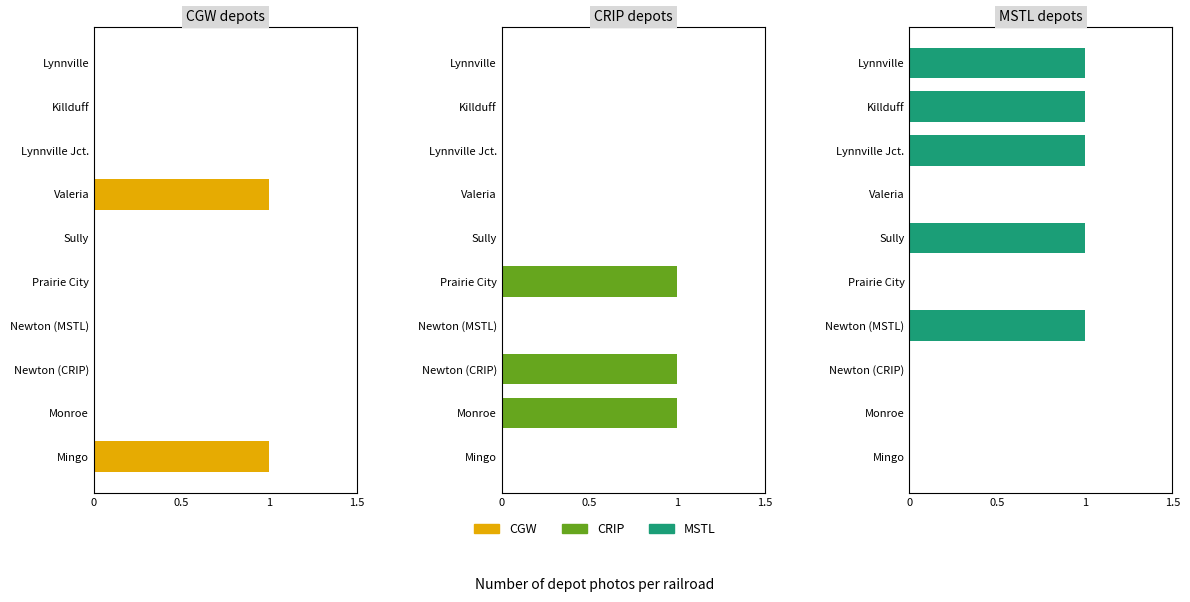

What position from the right is Lynnville?

1